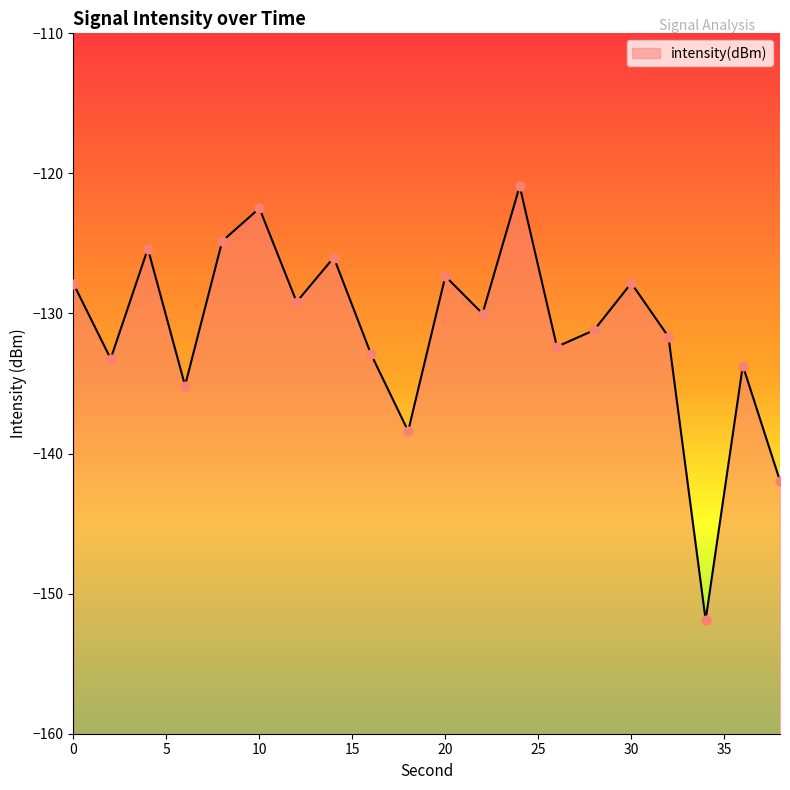

What is the change in value from 16 to 22?

+2.9